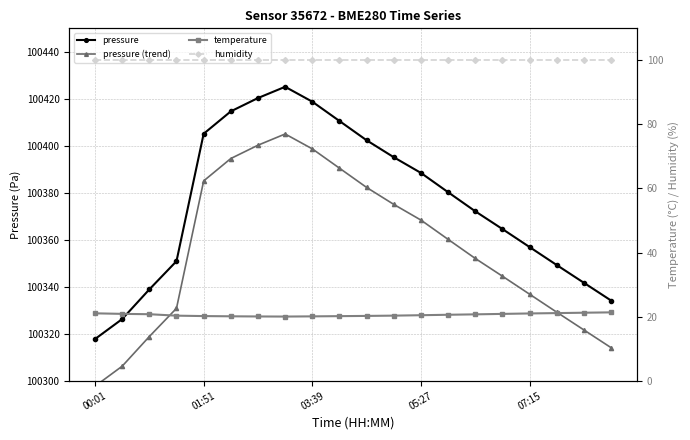

True or false: pressure has more than 0 points higher than both neighbors.

True